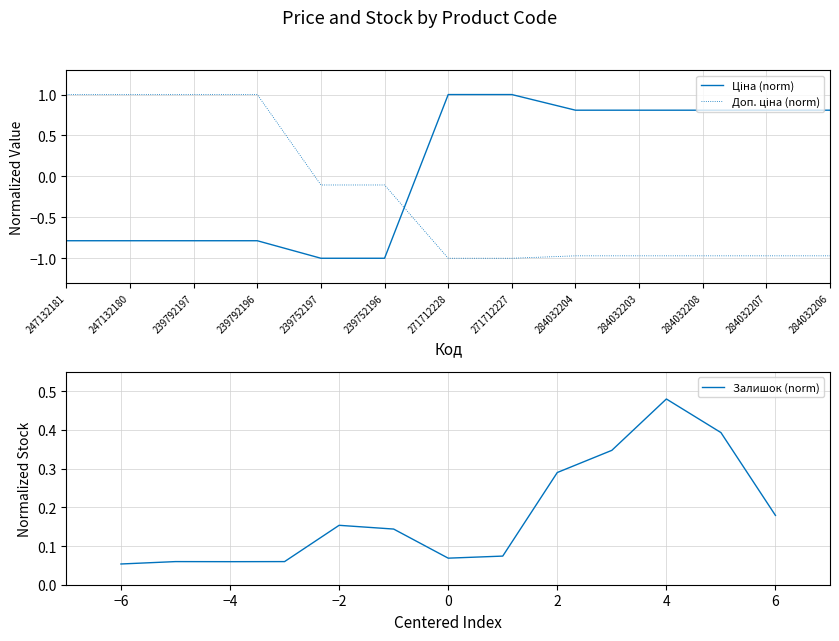

What are all the series names shown in the legend?

Ціна (norm), Доп. ціна (norm), Залишок (norm)